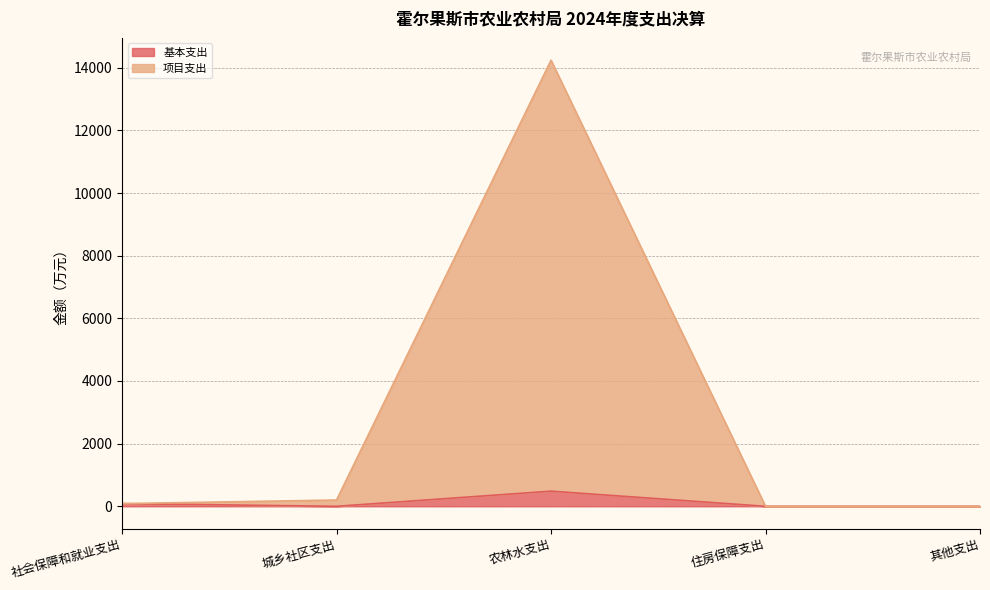

What is the highest value of the 基本支出 series?

483.6